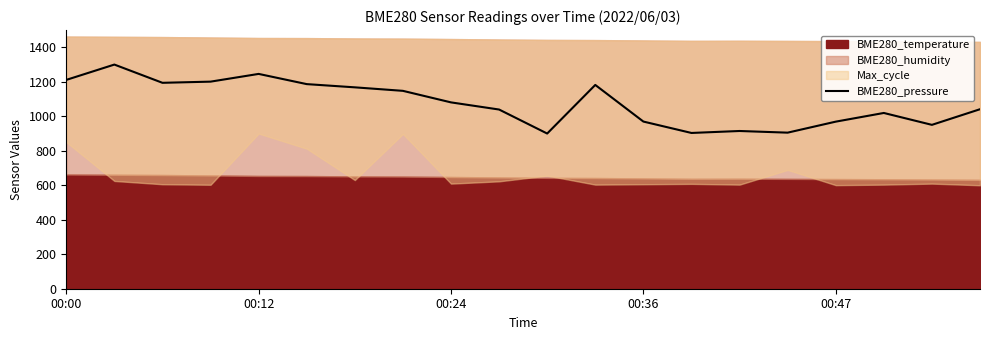

What is the minimum value for BME280_pressure?

900.0